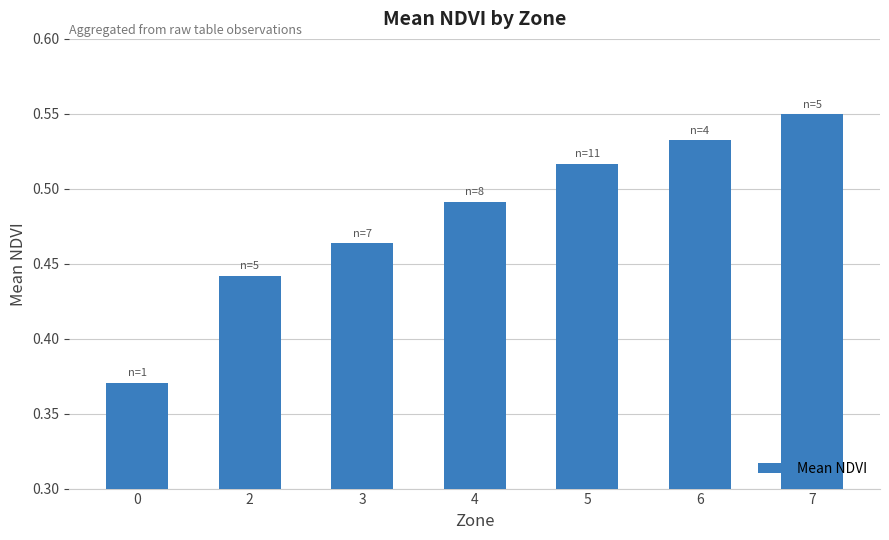

Which category has the highest value across all series?

7